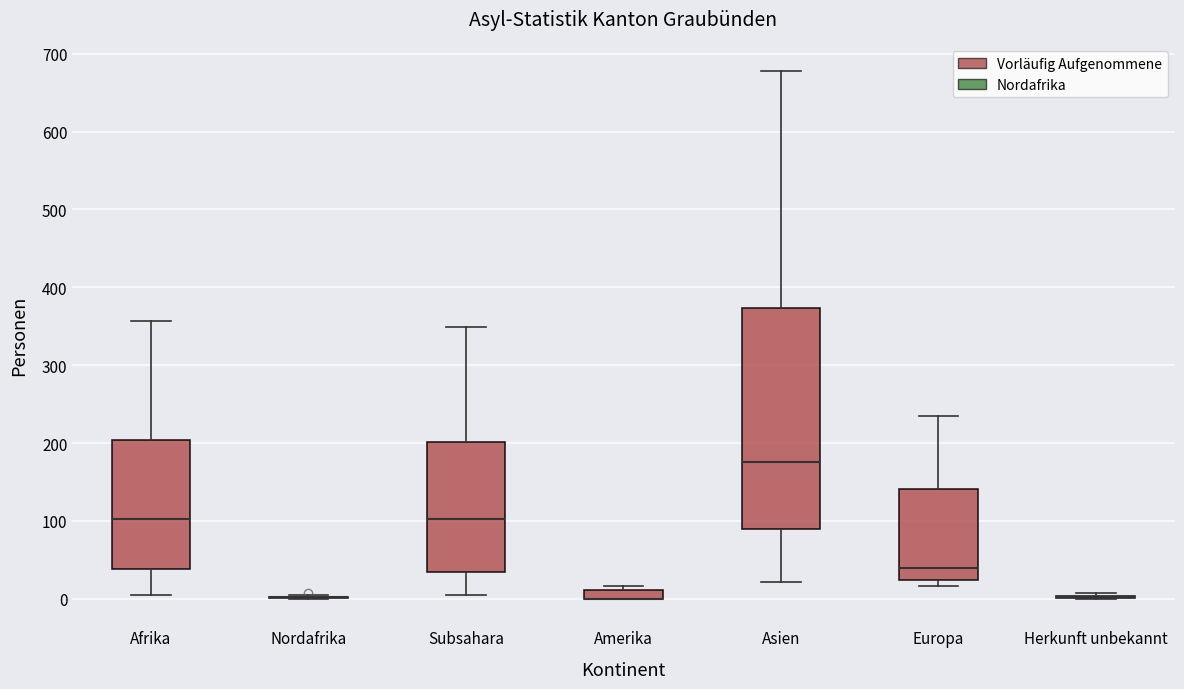

Which box is the tallest, from its lower edge to its upper edge?

Asien